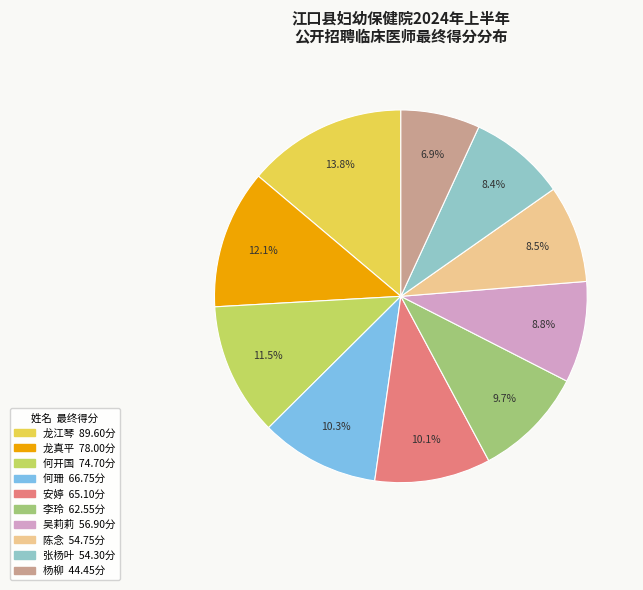

What is the largest slice in the pie chart?

龙江琴